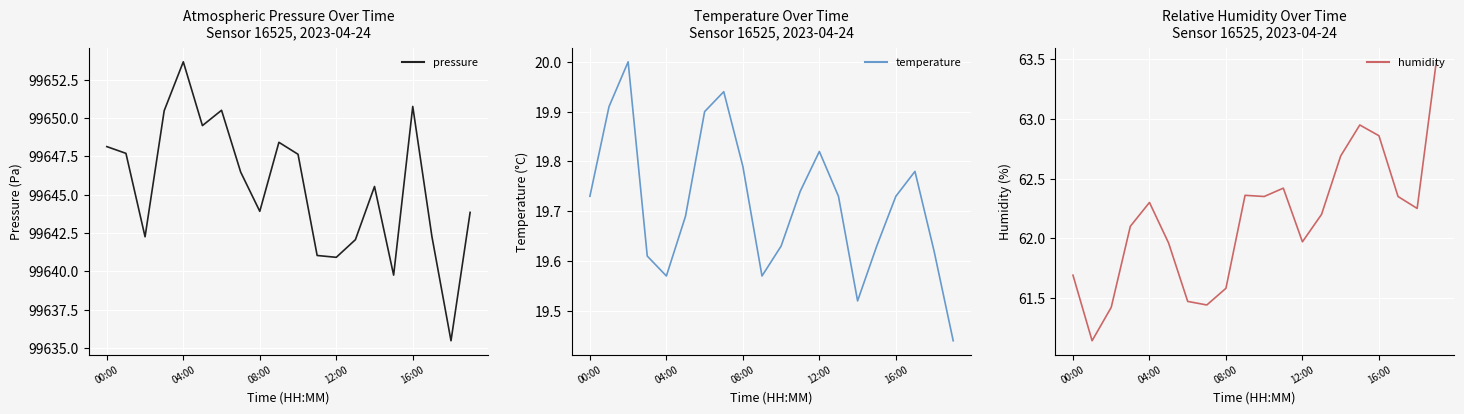

How many interior local peaks does the pressure series have?

5